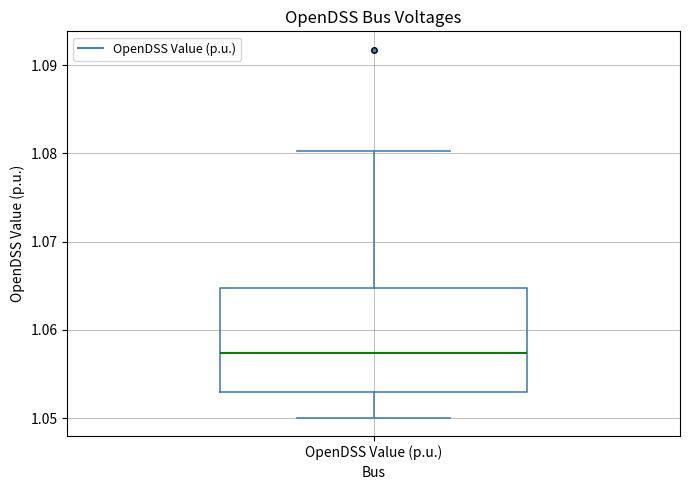

Read this box plot against the y-axis: the position of the median line, the range covered by the box, and the ends of both whiskers. The values are not printed on the chart, so give them approximately, as read against the axis.

median 1.057, box 1.053 to 1.065, whiskers 1.050 to 1.080